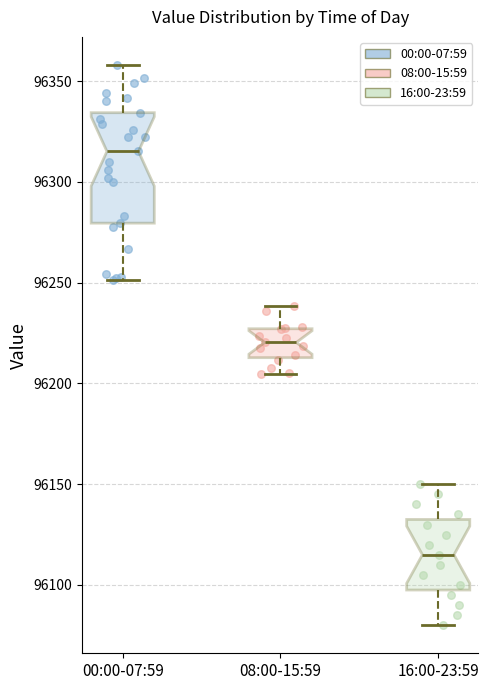

Which box has the highest median line?

00:00-07:59